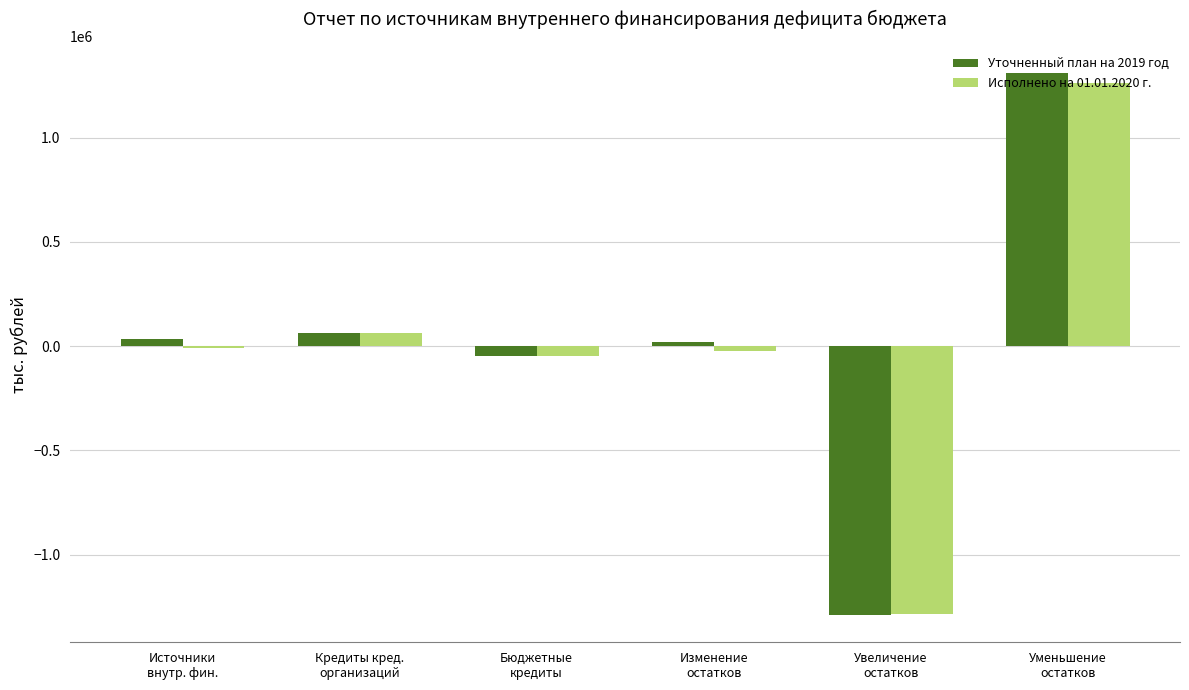

What is the maximum value for Исполнено на 01.01.2020 г.?

1263022.4